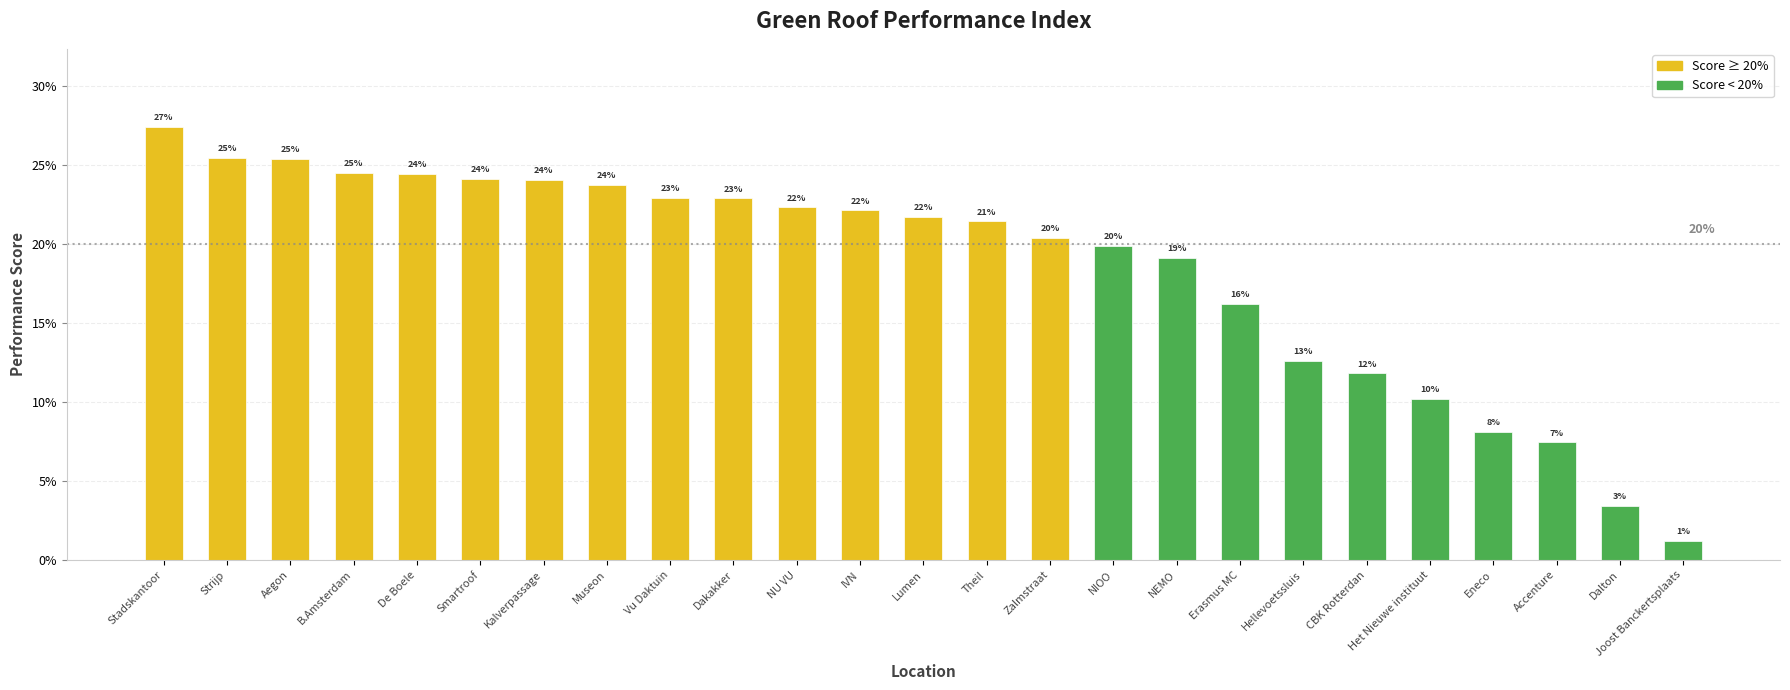

True or false: the data shows 0.3 at Lumen.

False